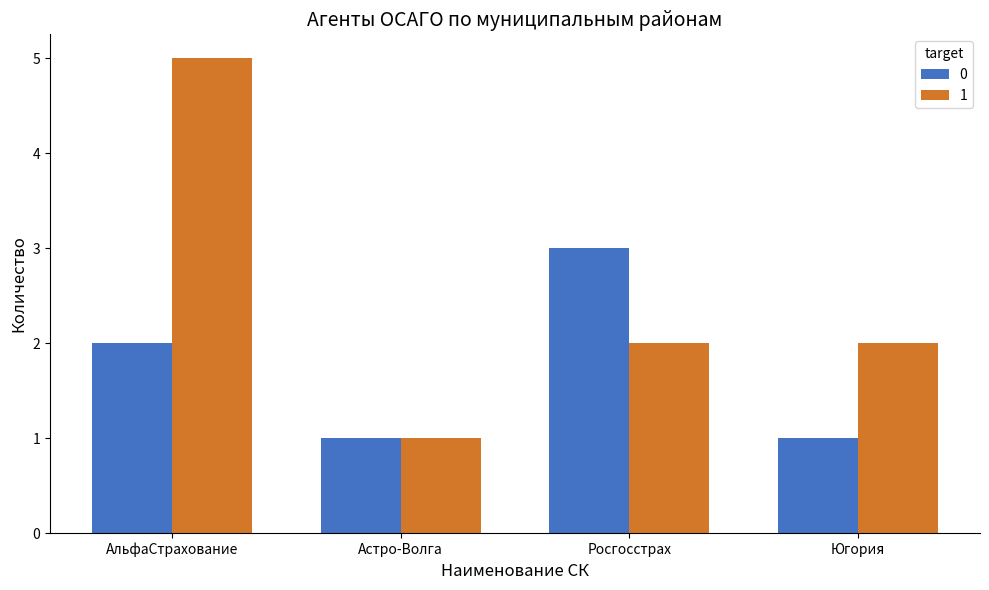

What is the maximum value shown in the chart?

5